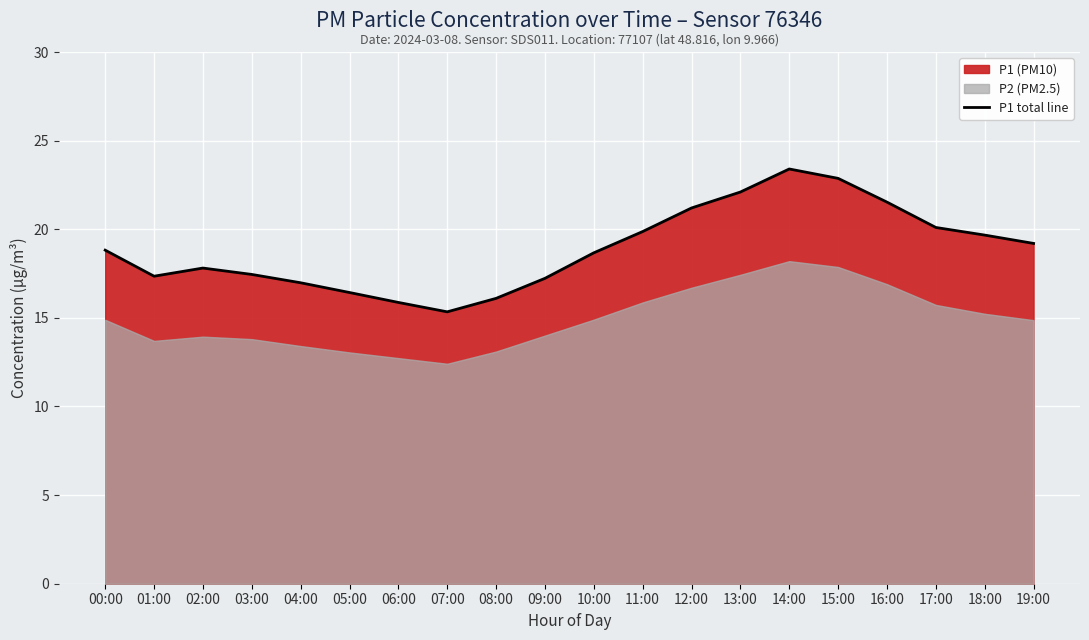

The value at 01:00 is 17.4. True or false?

True